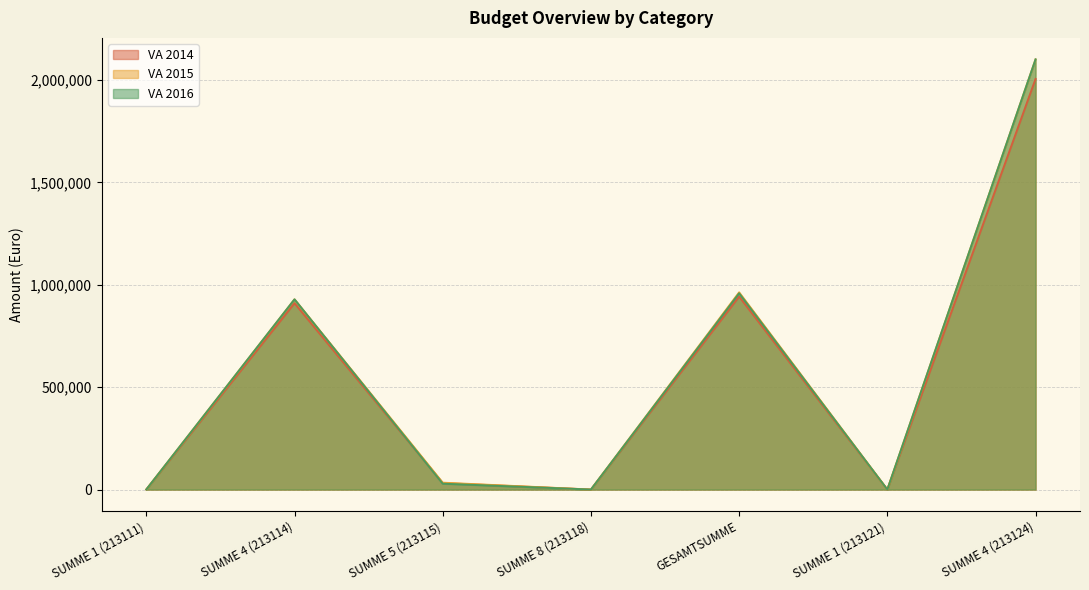

List the series in order of their peak value, highest first.

VA 2015, VA 2016, VA 2014